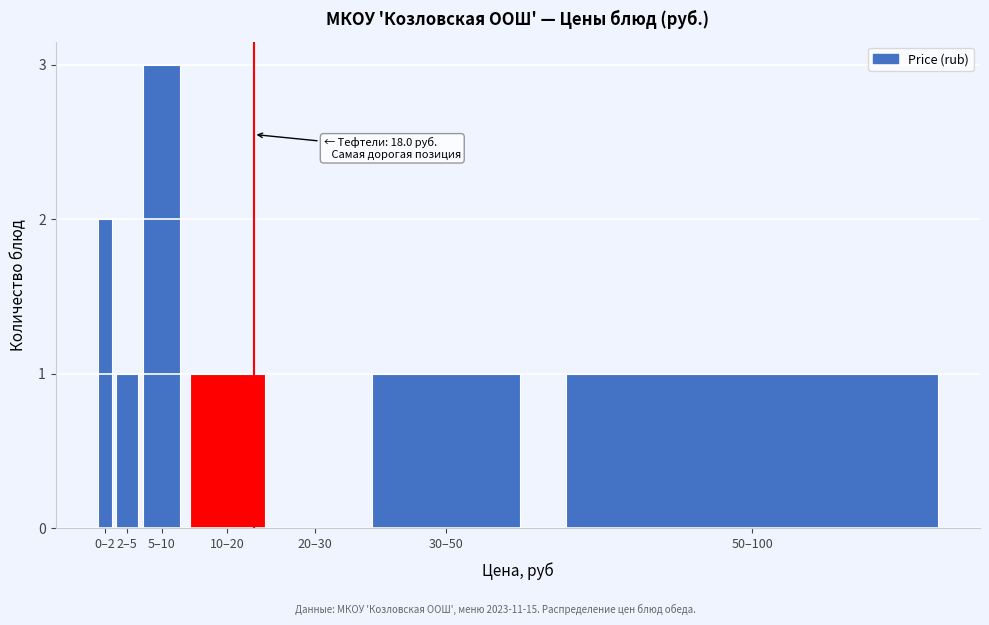

Reading left to right, transcribe all the data shown in this chart.

0–2=2	2–5=1	5–10=3	10–20=1	20–30=0	30–50=1	50–100=1